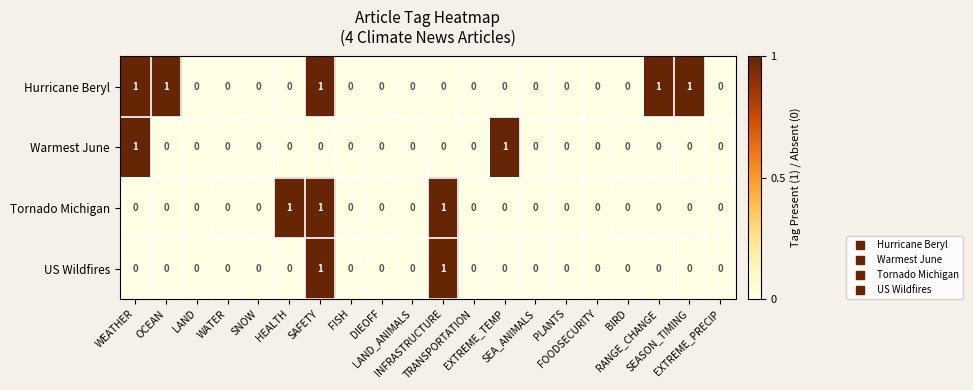

Which series has the largest total across all categories?

Hurricane Beryl